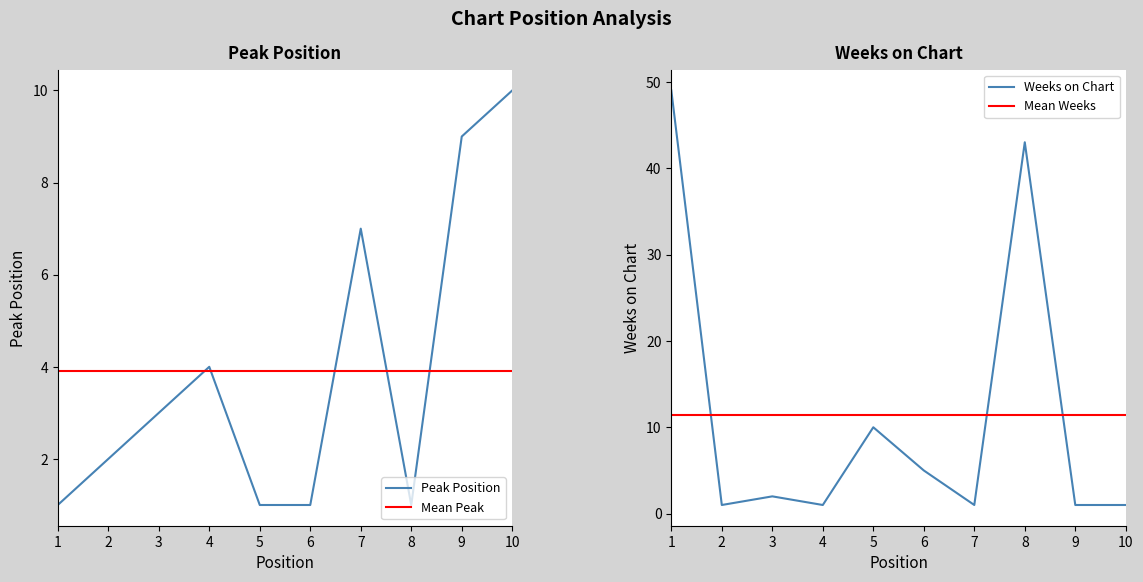

Is the value of Weeks on Chart at 2 greater than the value of Peak Position at 4?

No